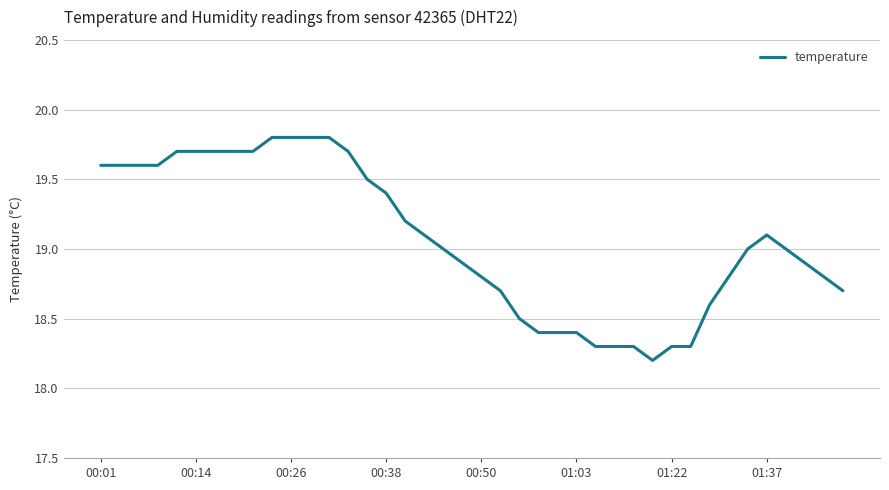

What is the difference between the second highest and second lowest values?

1.5